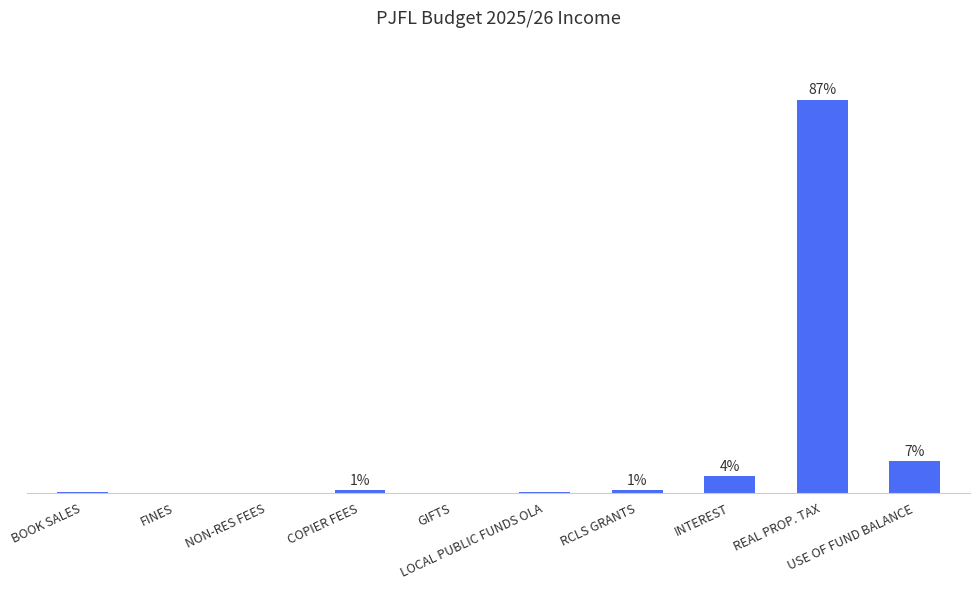

Are the bars grouped side by side (vs. stacked)?

No